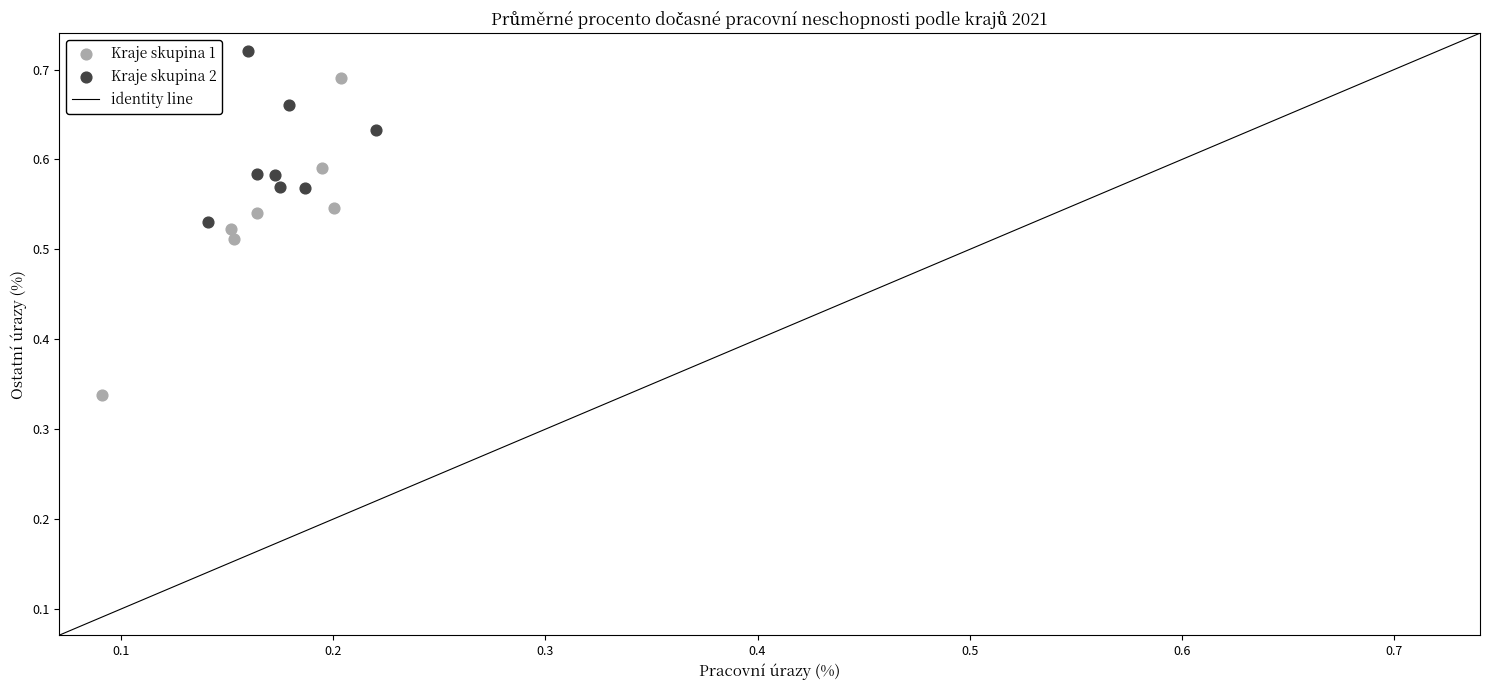

Which series reaches the minimum Y coordinate?

Kraje skupina 1